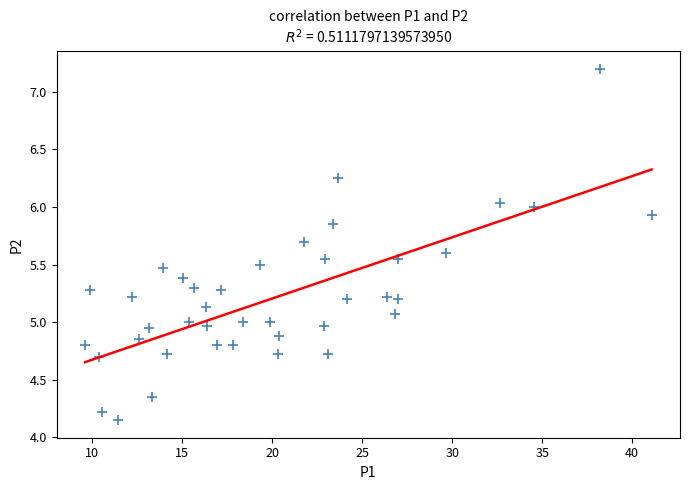

What is the range of X values (max minus min)?

31.5